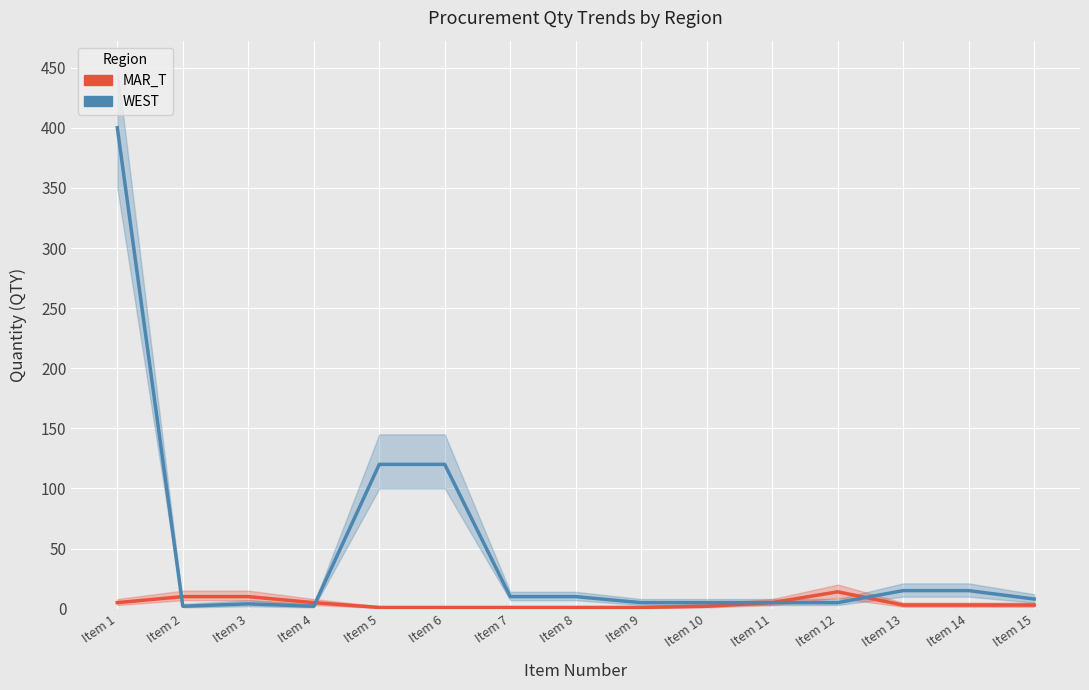

Which series has the largest range (max minus min)?

WEST